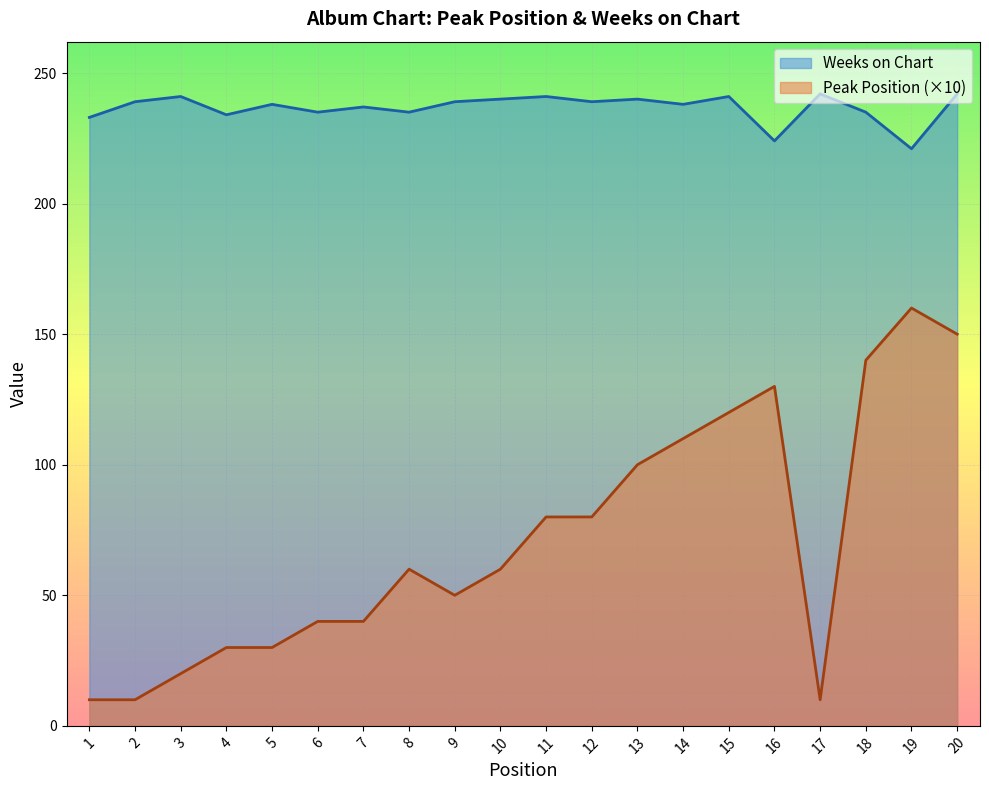

Where is the first local minimum for Peak Position?

9